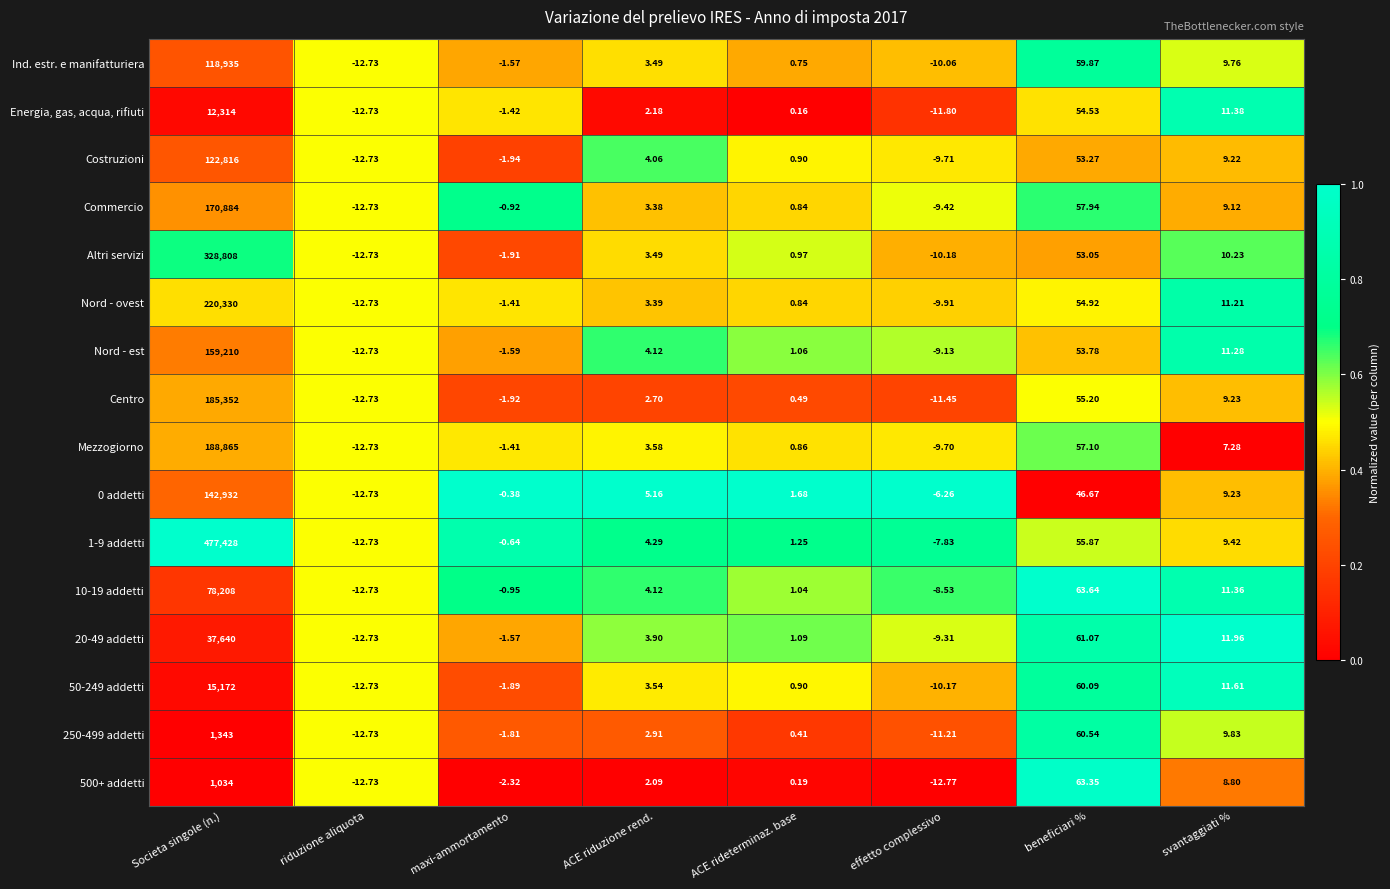

At which label does Nord - est reach its peak?

Societa singole (n.)